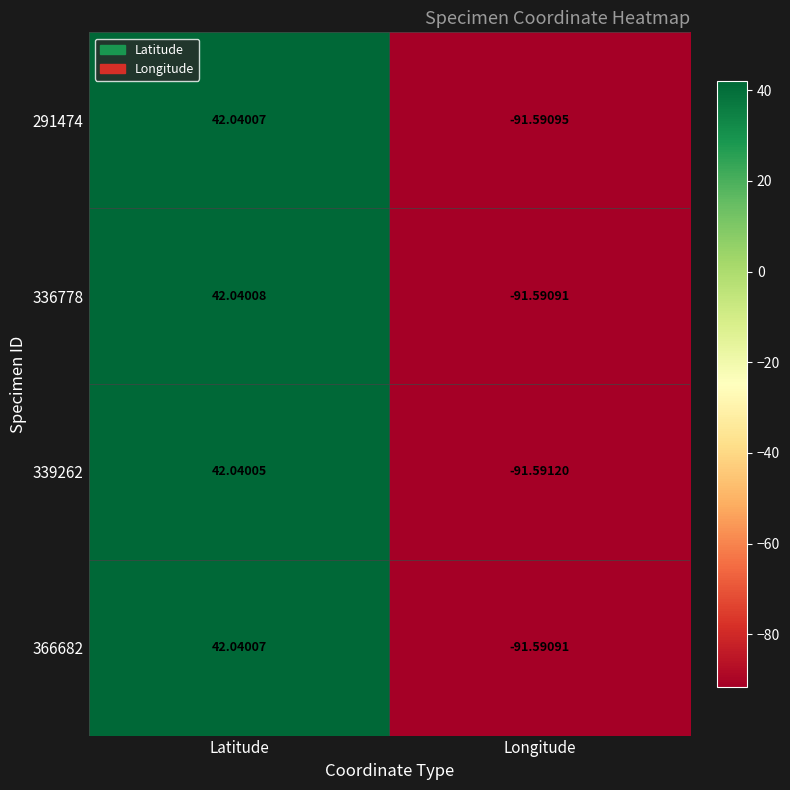

At which label does 339262 first exceed 42?

Latitude